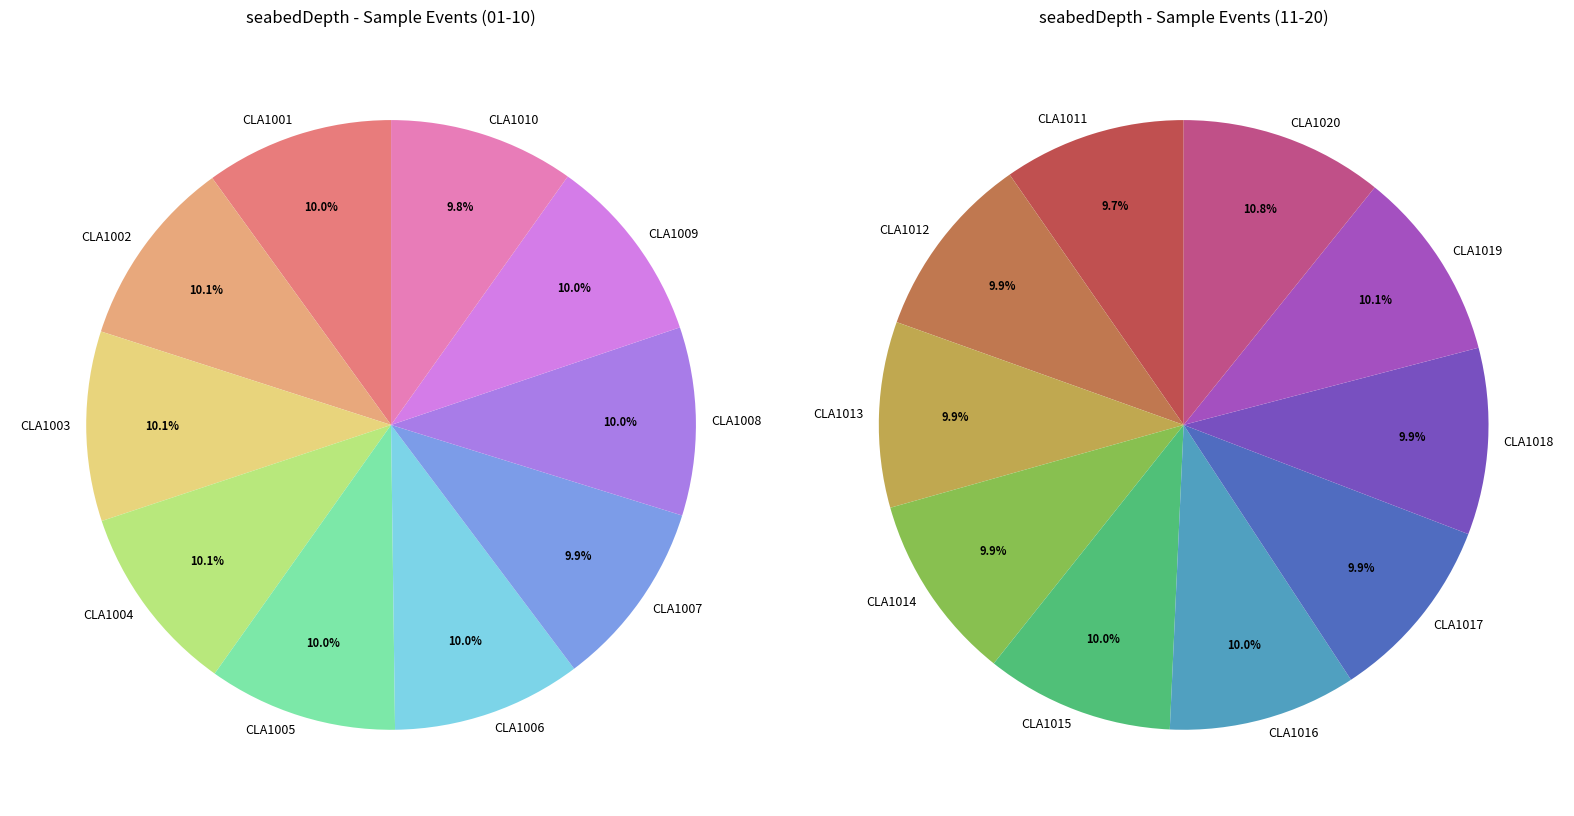

Approximately how many times larger is the value at CLA1012 compared to CLA1019?

1.0